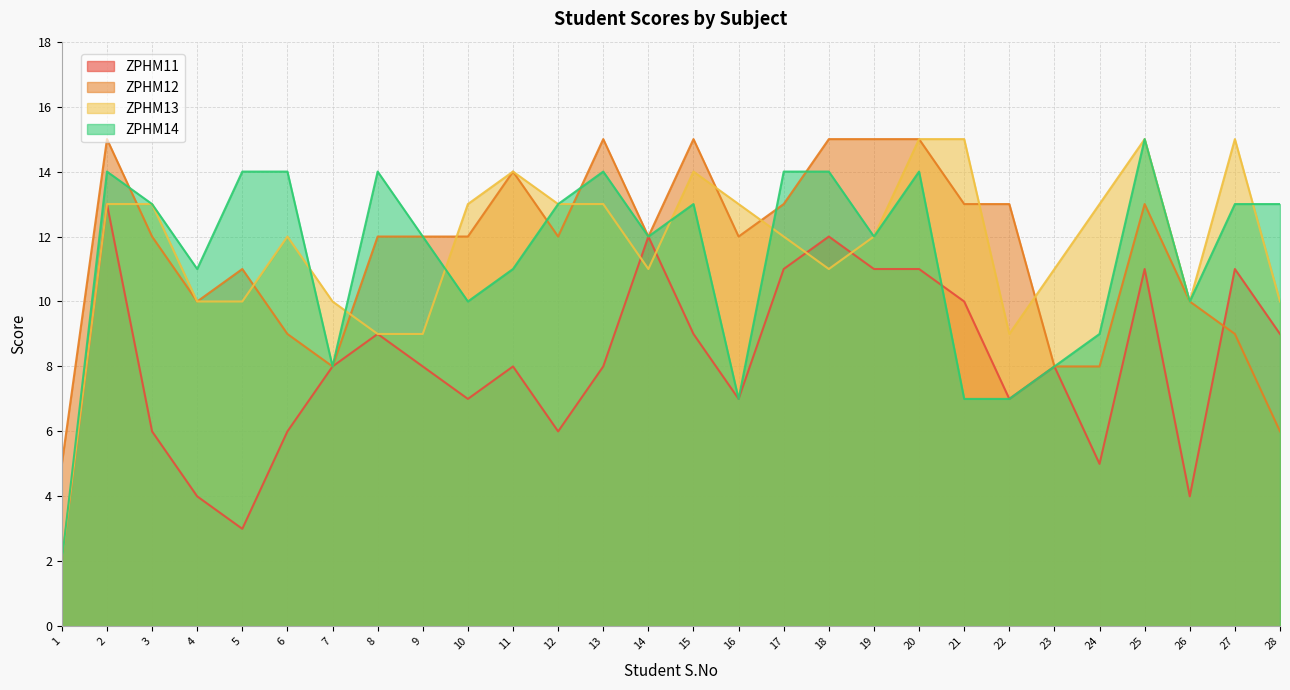

Rank the categories by ZPHM12 value from lowest to highest.

1, 28, 7, 23, 24, 6, 27, 4, 26, 5, 3, 8, 9, 10, 12, 14, 16, 17, 21, 22, 25, 11, 2, 13, 15, 18, 19, 20